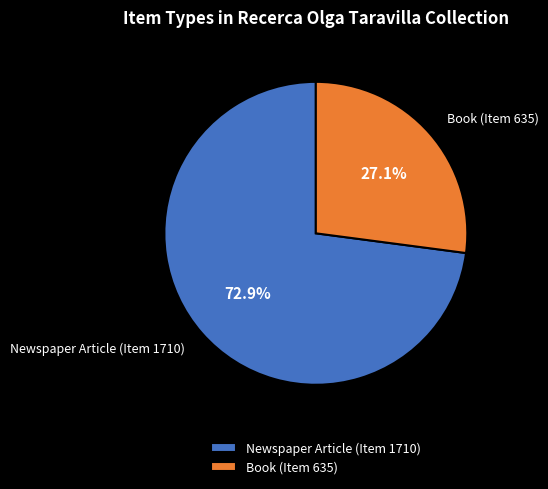

What percentage do Newspaper Article (Item 1710) and Book (Item 635) together represent?

100.0%